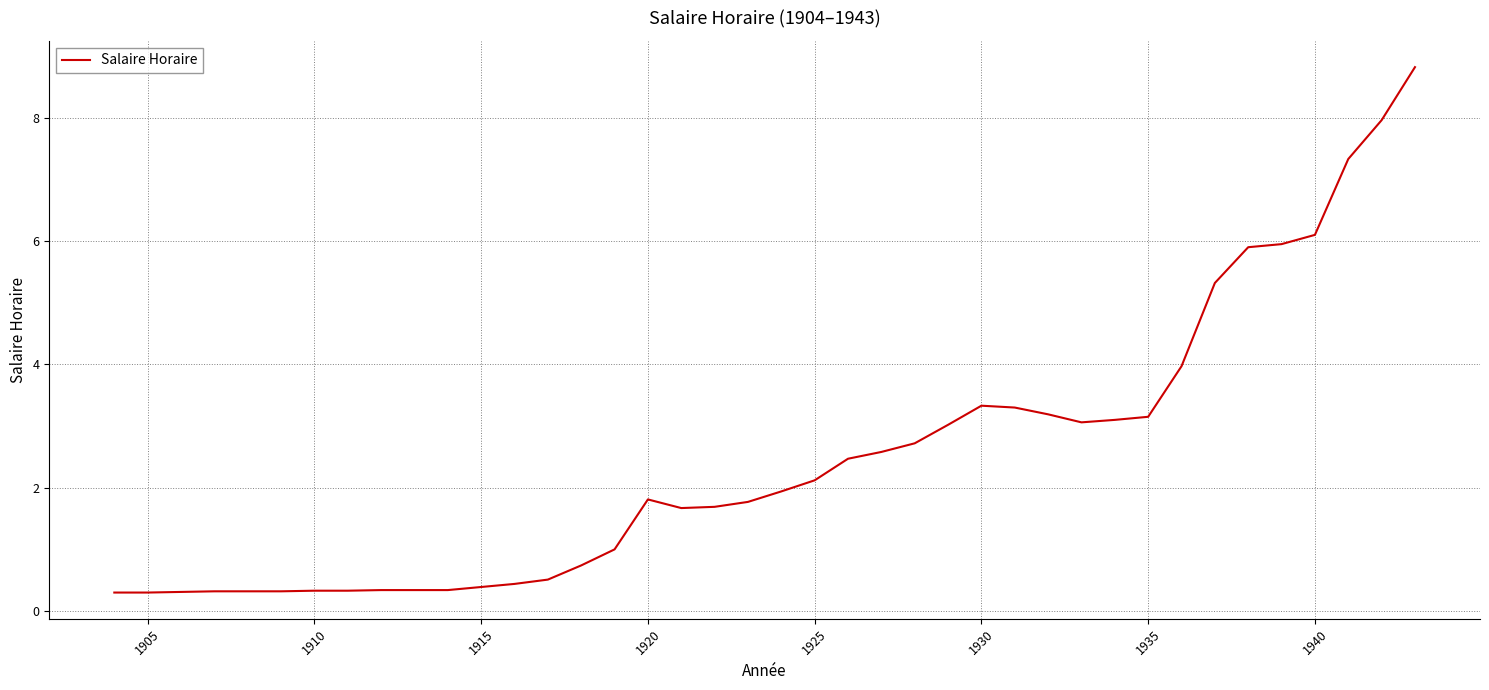

What is the greatest value displayed?

8.8